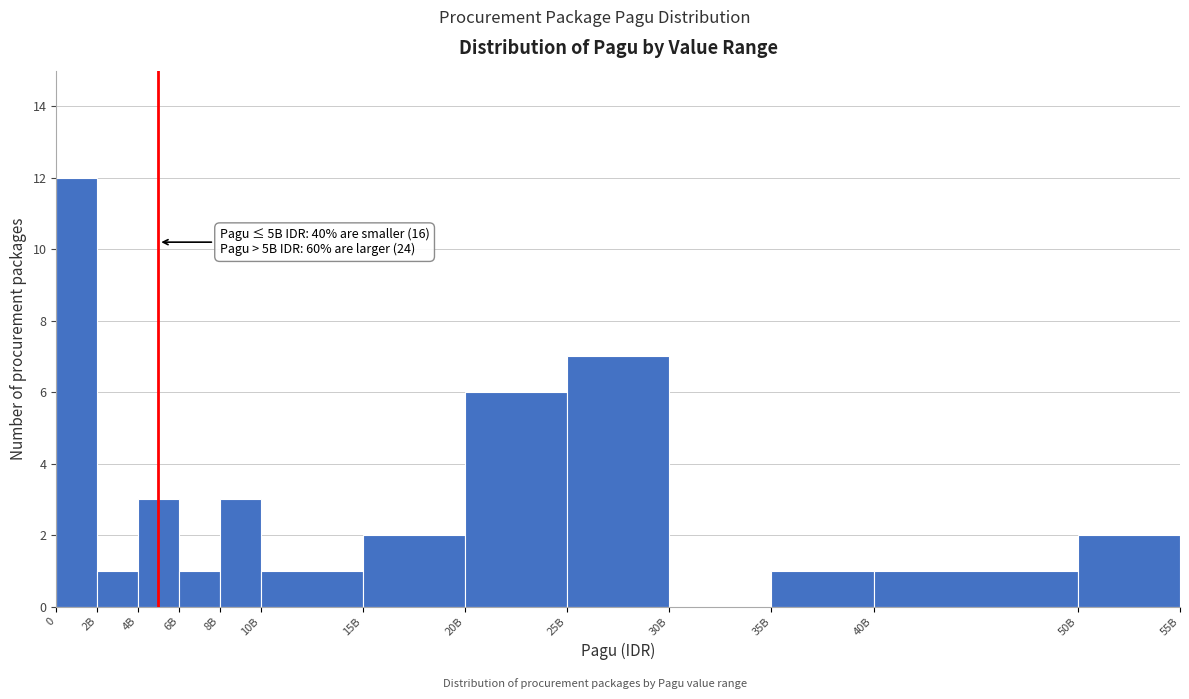

Reading left to right, transcribe all the data shown in this chart.

0=12	2B=1	4B=3	6B=1	8B=3	10B=1	15B=2	20B=6	25B=7	30B=0	35B=1	40B=1	50B=2